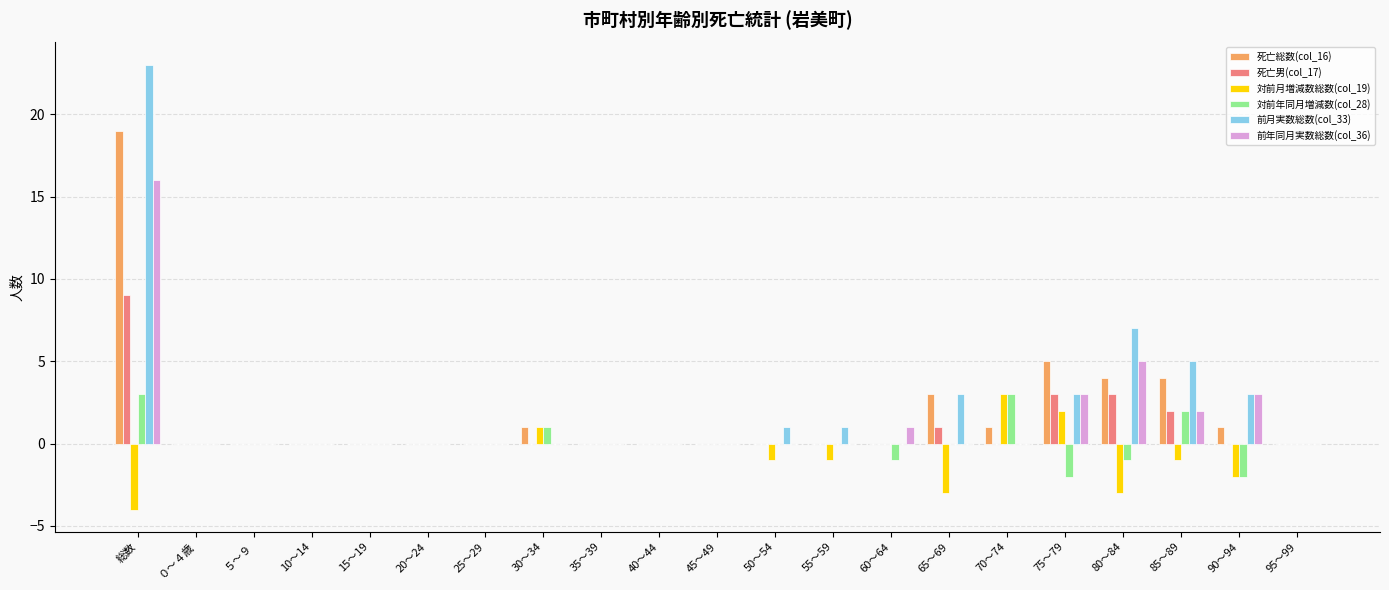

At which category does the chart reach its peak across all series?

総数